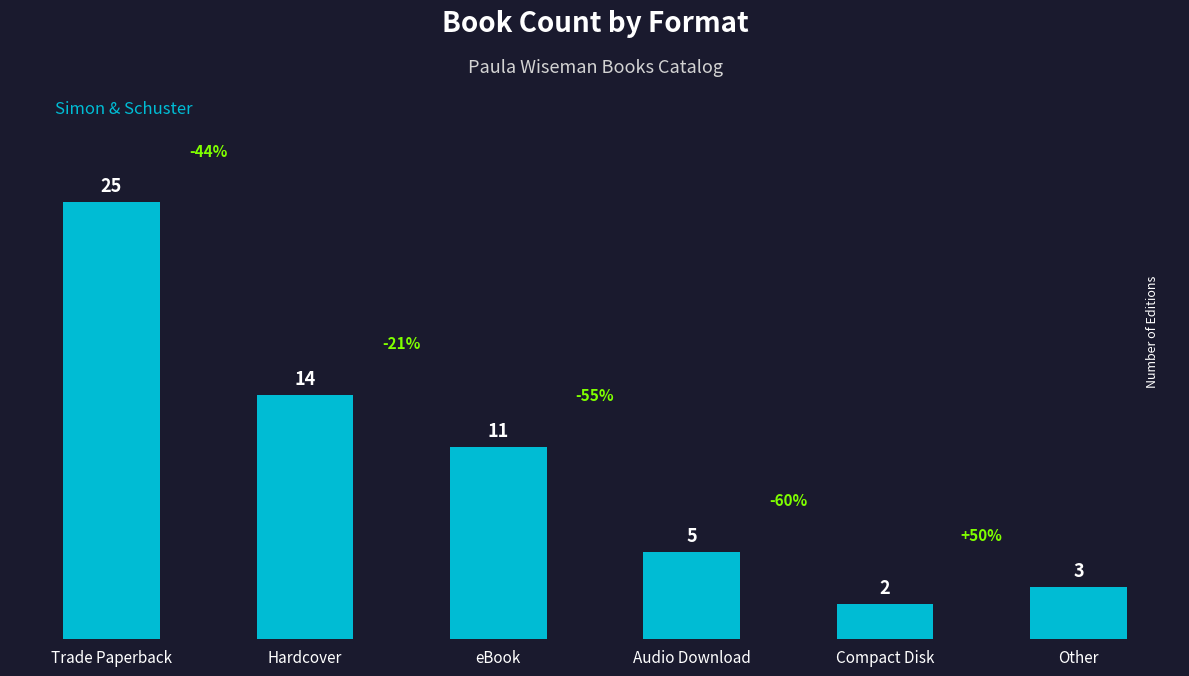

The value at Other is 3. True or false?

True